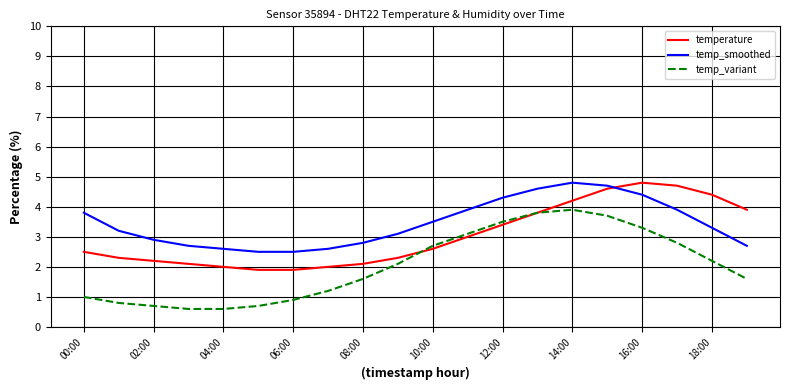

List the series in order of their overall mean, highest first.

temp_smoothed, temperature, temp_variant